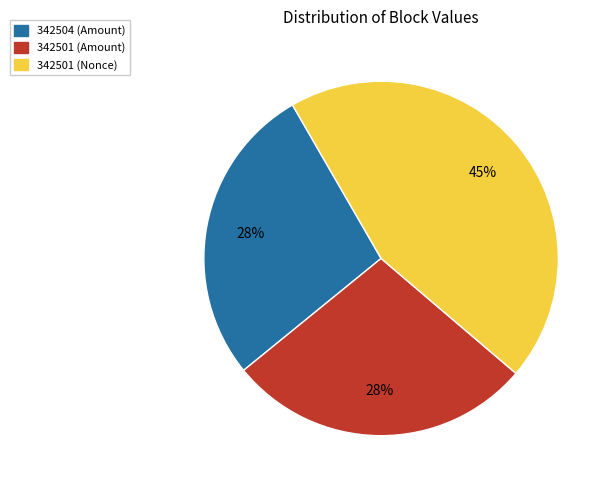

The 342501 (Nonce) slice represents 45% of the pie. True or false?

True